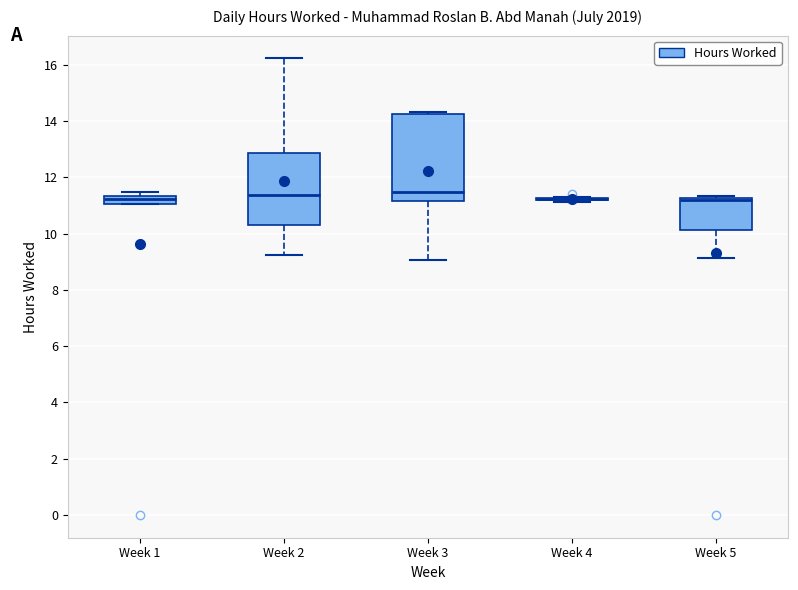

Which box is the tallest, from its lower edge to its upper edge?

Week 3